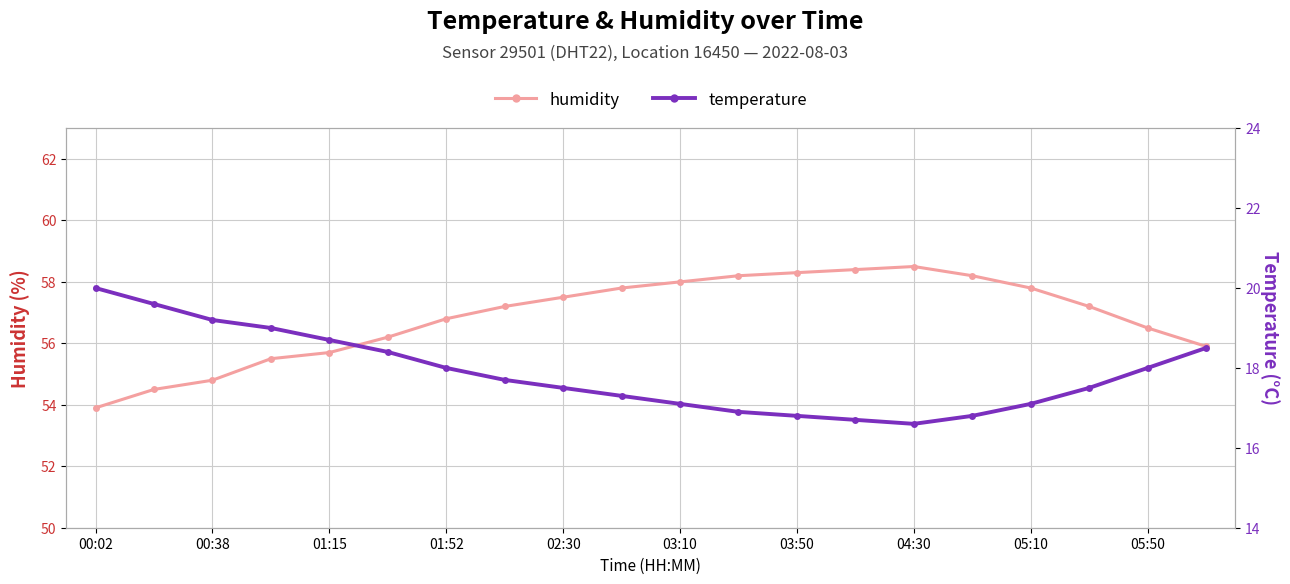

True or false: humidity has a value of 56.5 at 05:50.

True